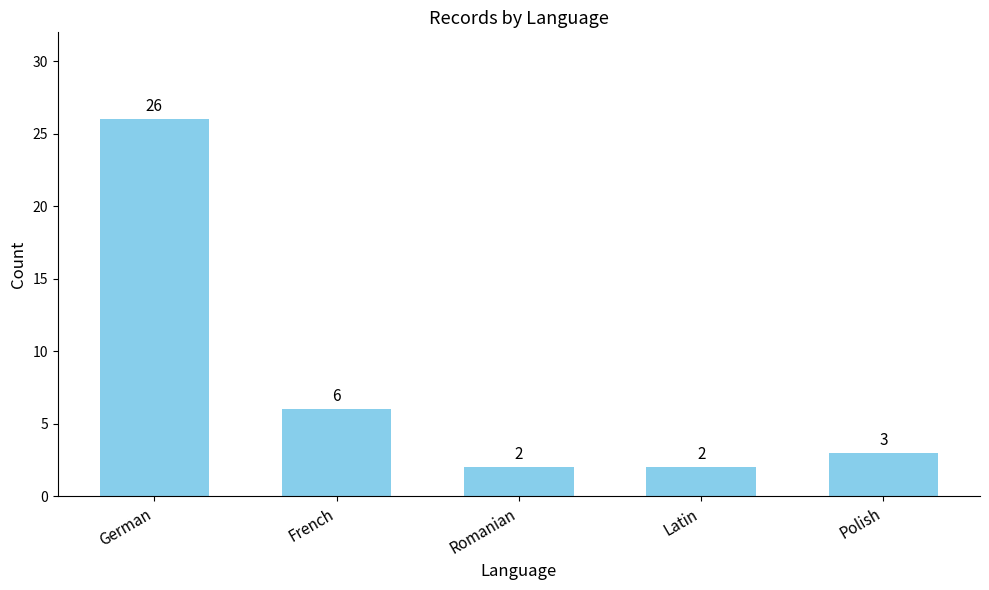

Reading right to left, extract all data points from this chart.

3	2	2	6	26